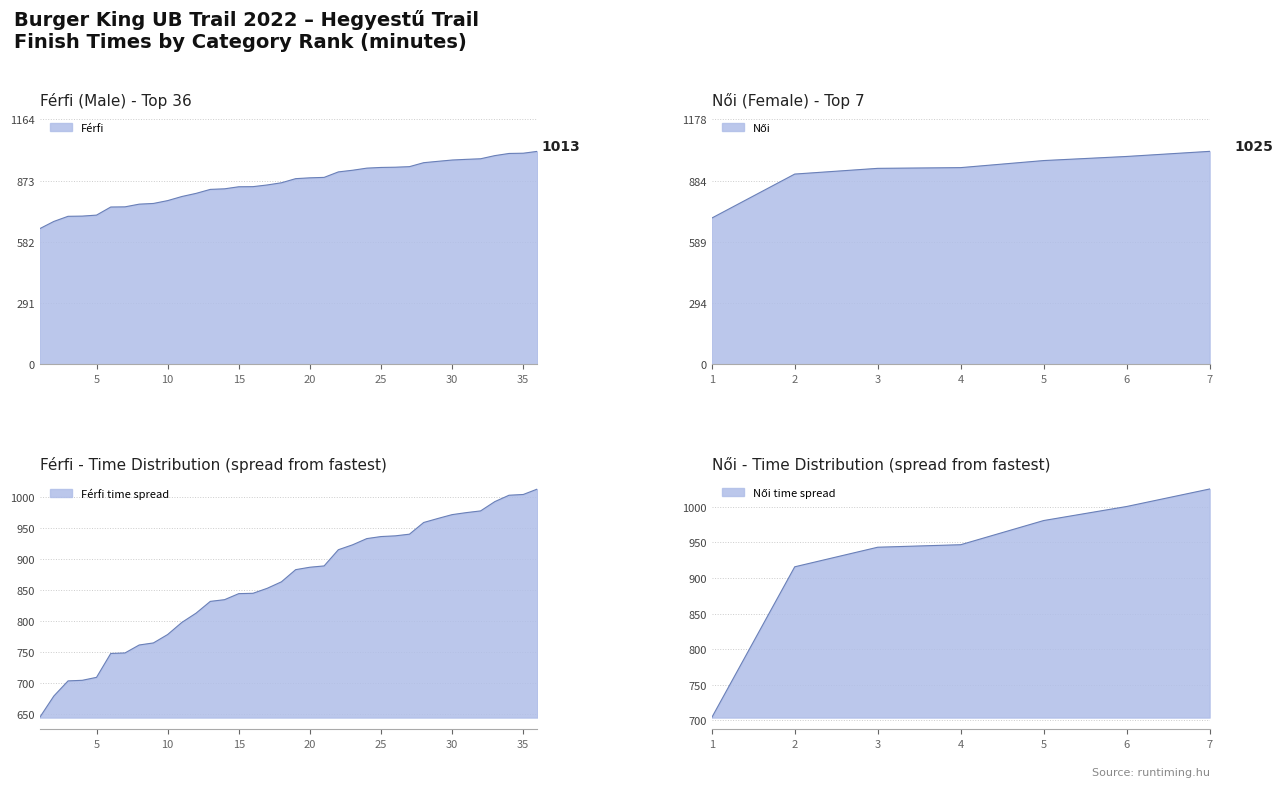

True or false: the data shows 1281.3 at 35.

False